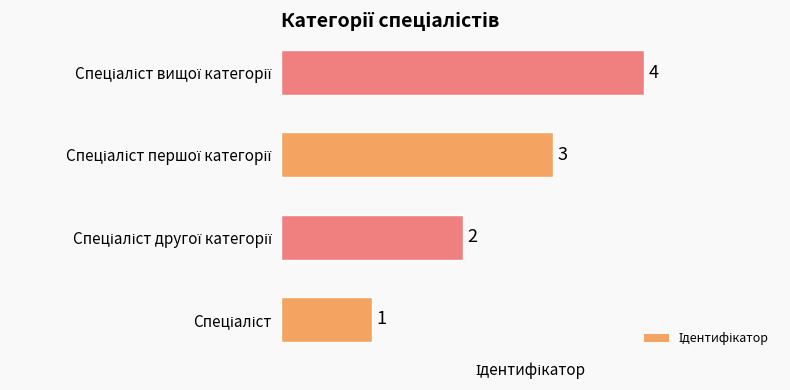

How many values are between 2 and 4?

3